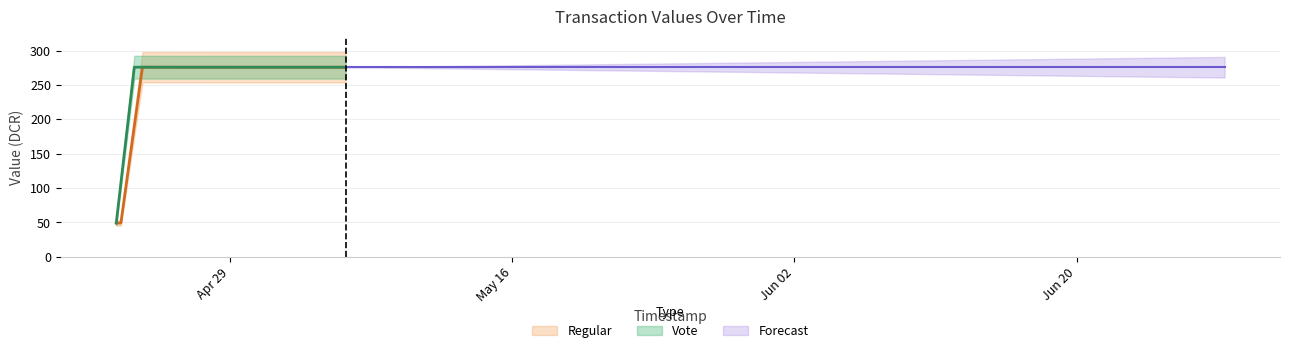

At 1556039491, list the series in order from largest to smallest.

Regular, Vote